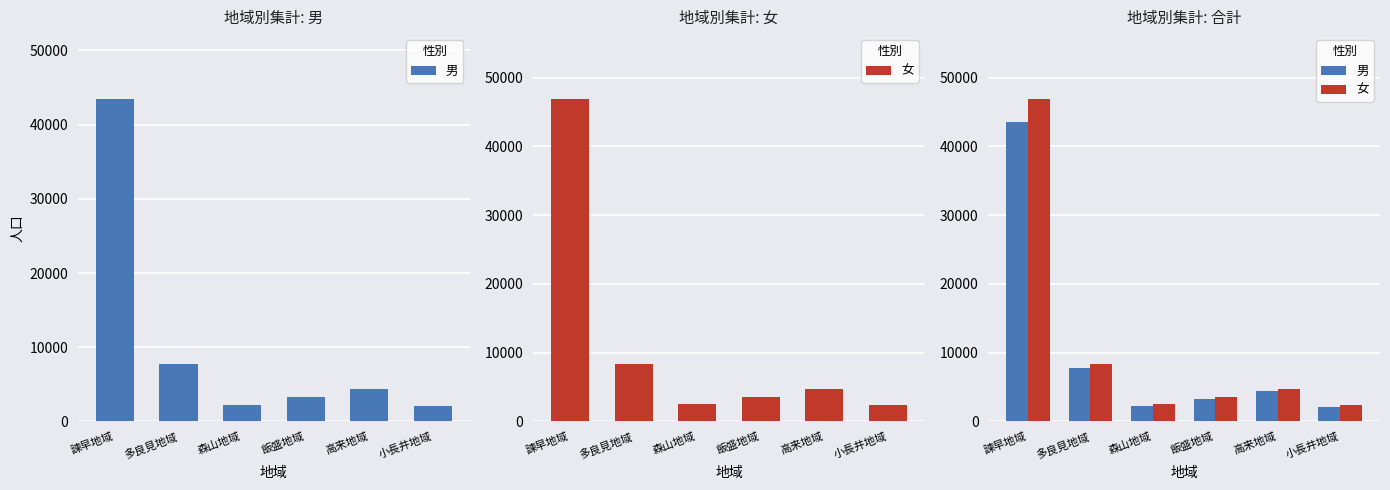

Count the number of data series in this chart.

2